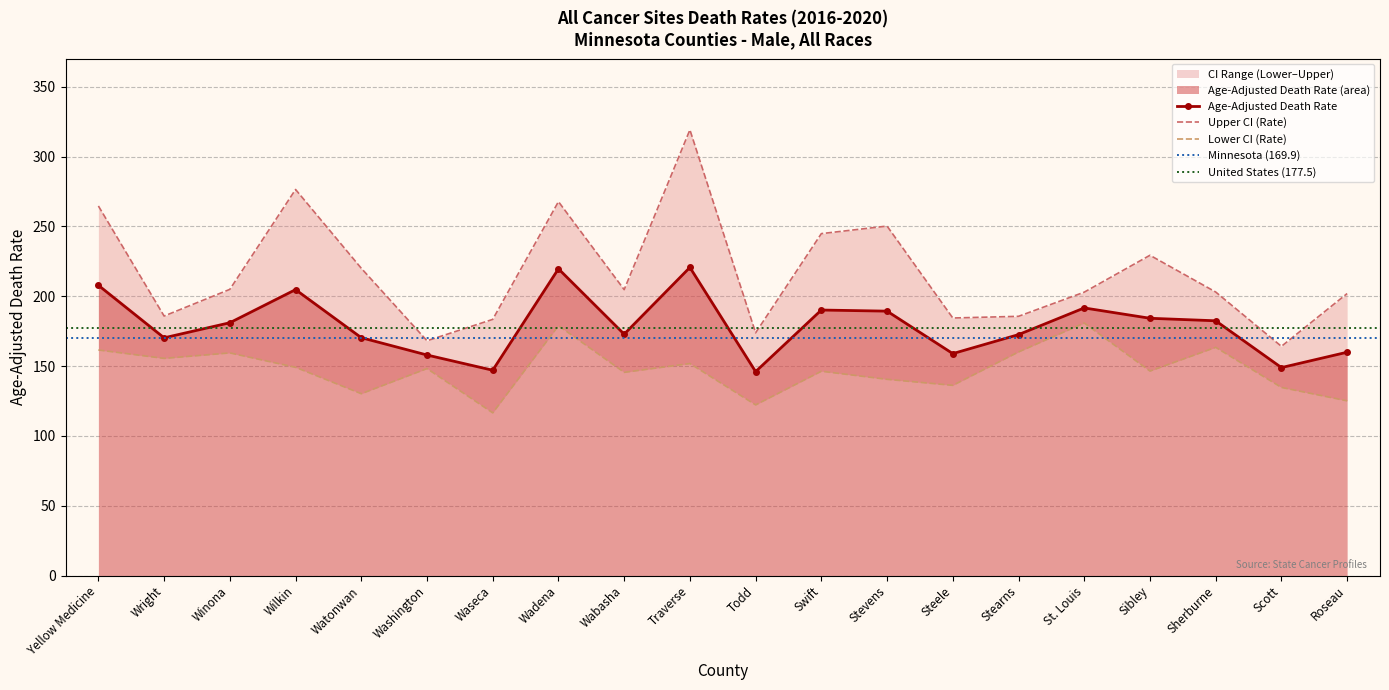

List the labels in order of Lower CI (Rate) value, smallest first.

Waseca, Todd, Roseau, Watonwan, Scott, Steele, Stevens, Wabasha, Swift, Sibley, Washington, Wilkin, Traverse, Wright, Winona, Stearns, Yellow Medicine, Sherburne, Wadena, St. Louis